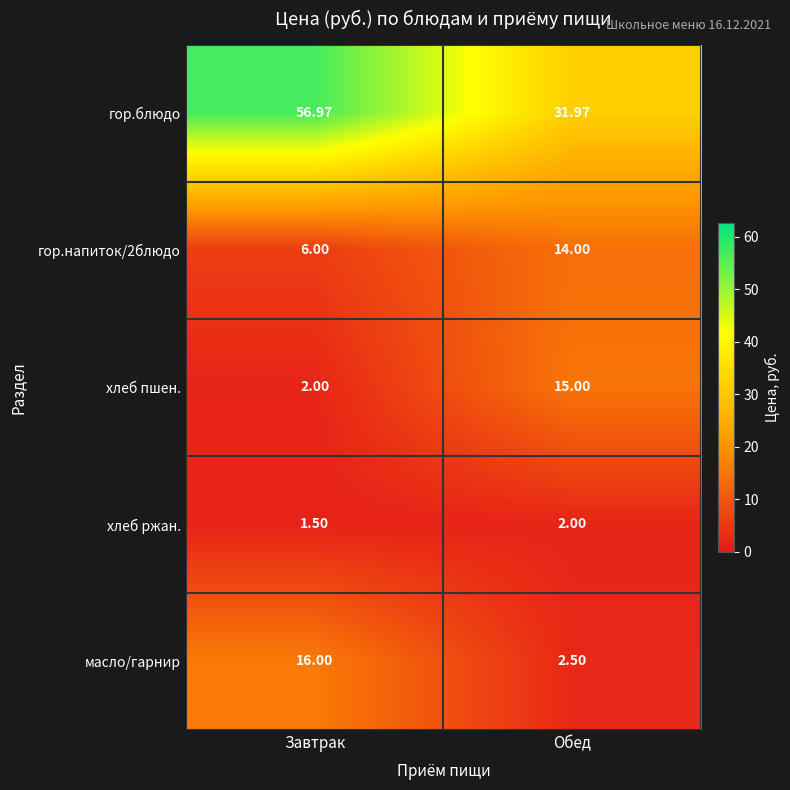

Rank the series by their maximum value, from lowest to highest.

хлеб ржан., гор.напиток/2блюдо, хлеб пшен., масло/гарнир, гор.блюдо